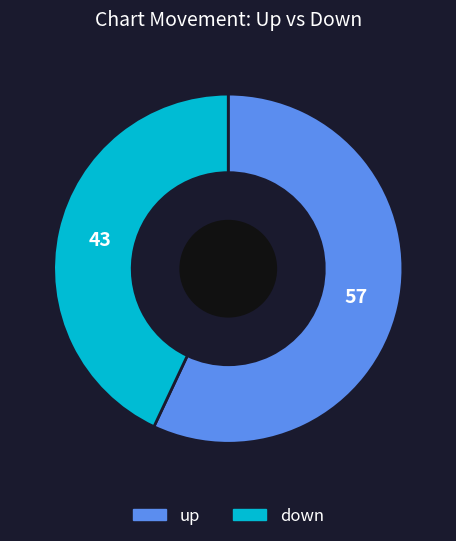

What is the ratio of the value at up to the value at down?

1.3